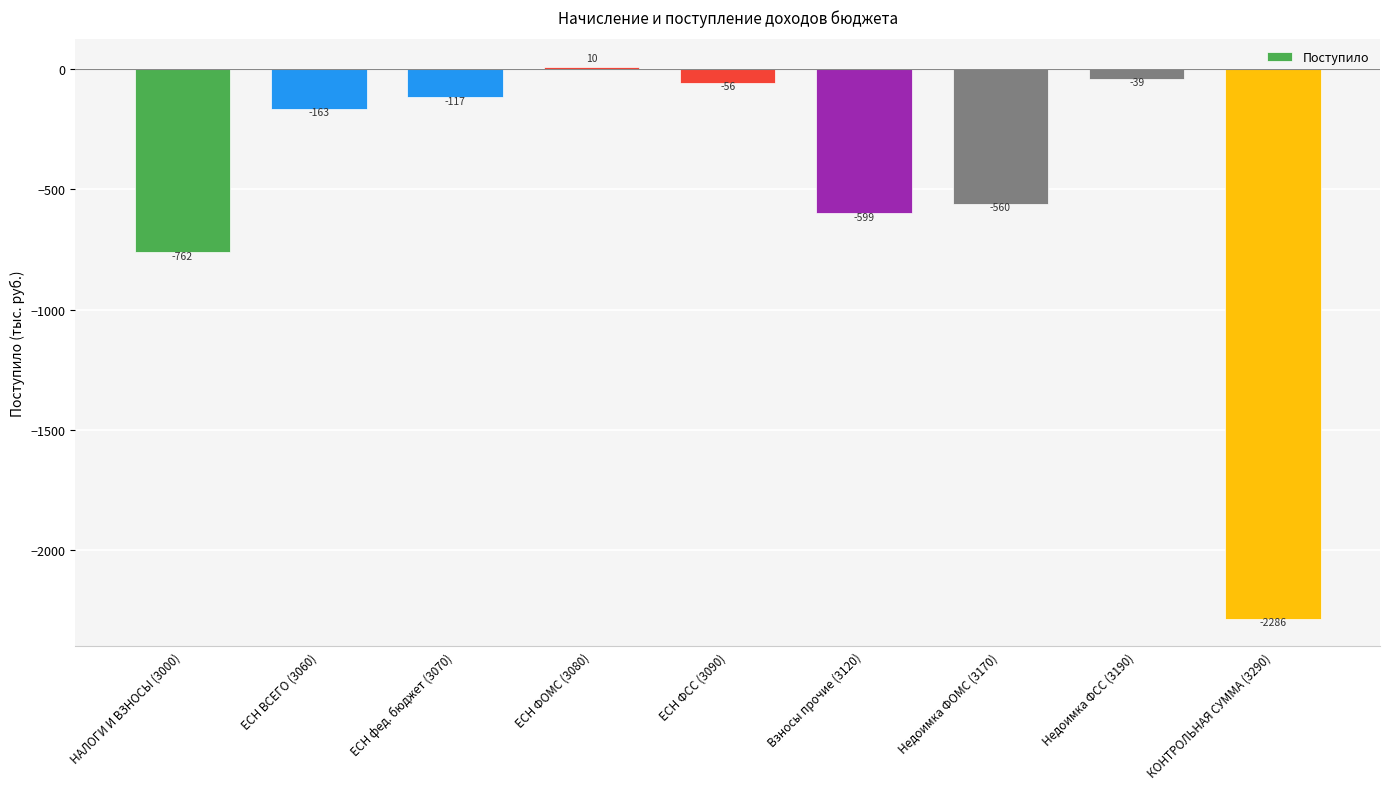

Rank the categories by value from highest to lowest.

ЕСН ФОМС (3080), Недоимка ФСС (3190), ЕСН ФСС (3090), ЕСН фед. бюджет (3070), ЕСН ВСЕГО (3060), Недоимка ФОМС (3170), Взносы прочие (3120), НАЛОГИ И ВЗНОСЫ (3000), КОНТРОЛЬНАЯ СУММА (3290)